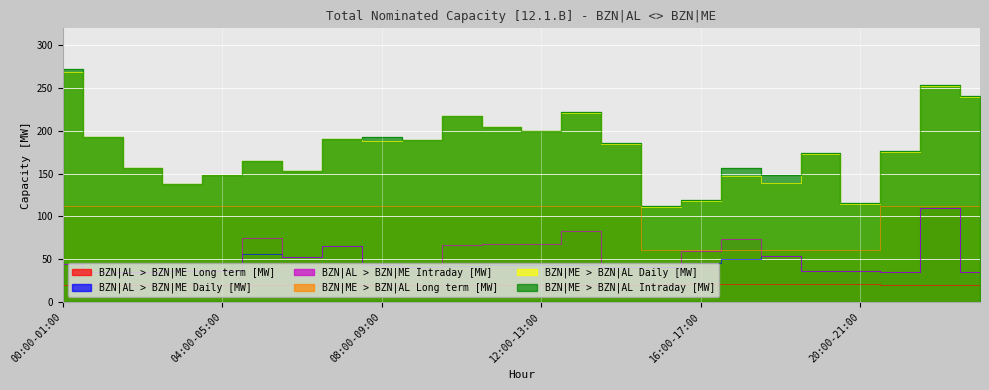

True or false: BZN|AL > BZN|ME Daily [MW] and BZN|AL > BZN|ME Long term [MW] cross at least once.

False